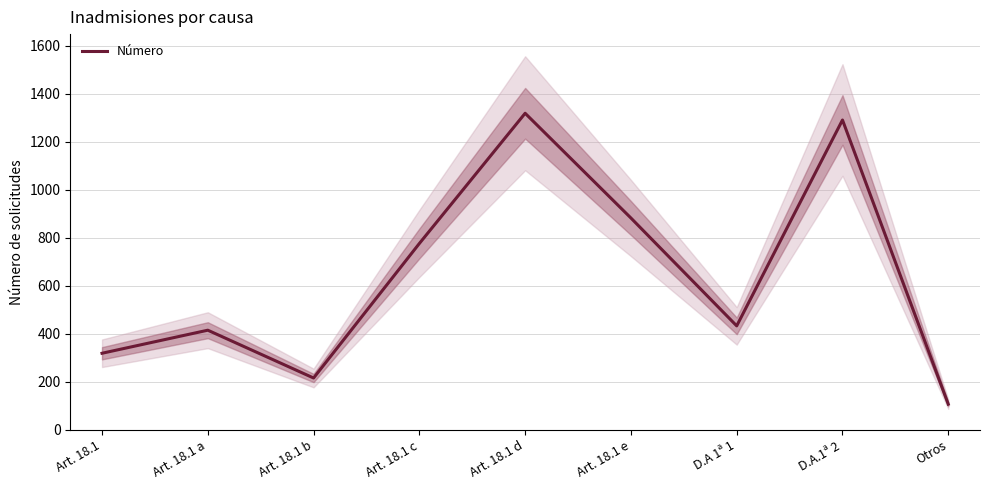

What value does the data have at Art. 18.1 d, to the nearest 50?

1300